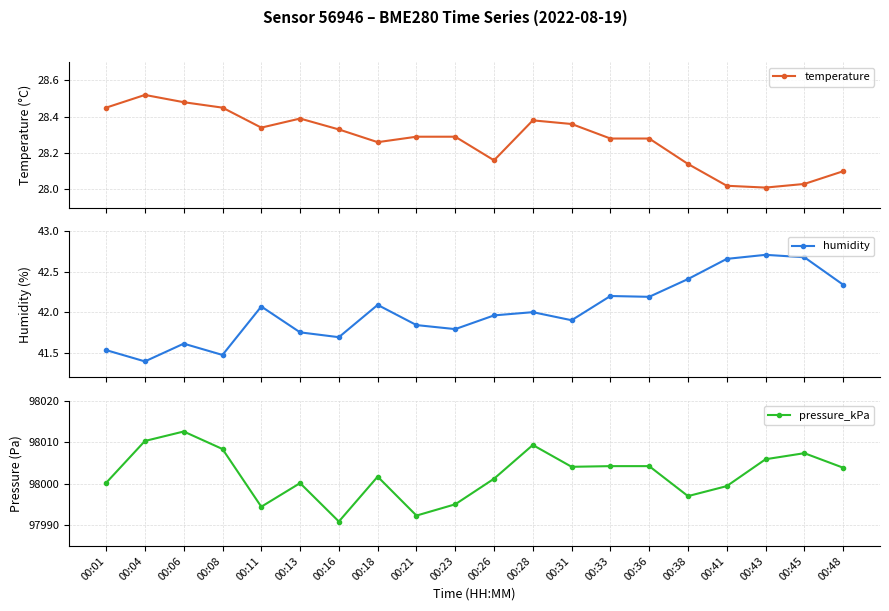

At which label is pressure_kPa closest to 98001?

00:26